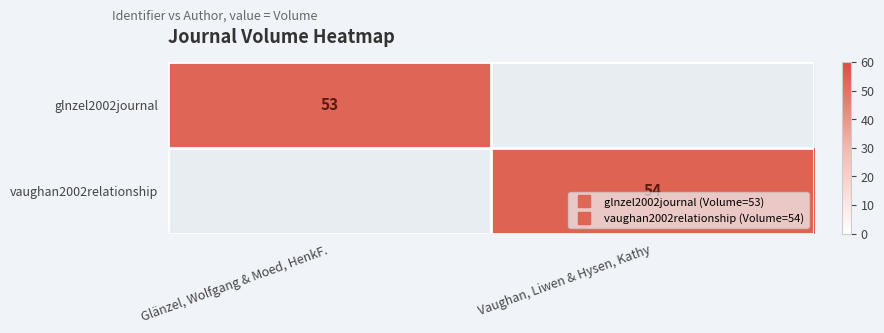

At Glänzel, Wolfgang & Moed, HenkF., list the series in order from largest to smallest.

glnzel2002journal, vaughan2002relationship